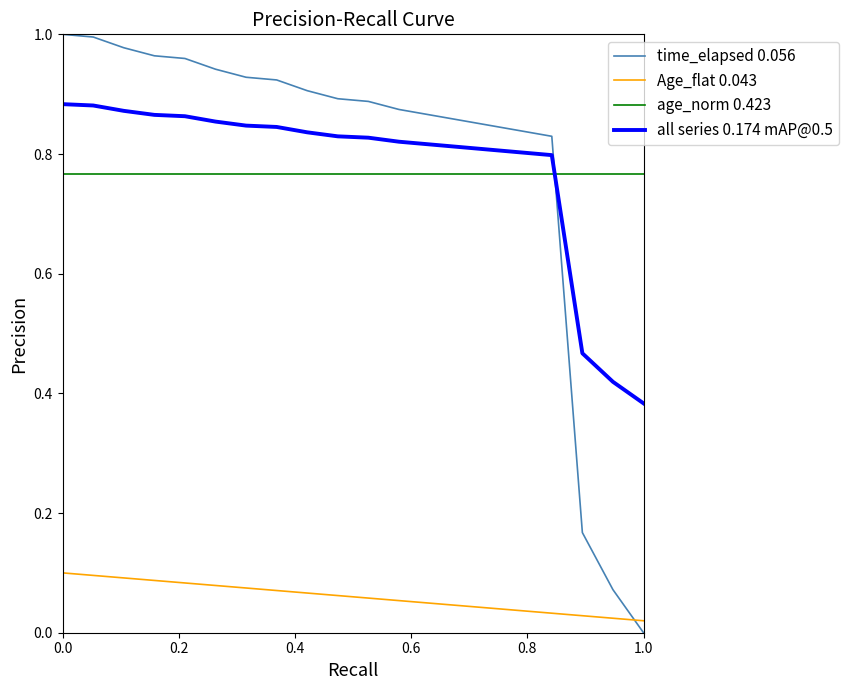

List the series in order of their peak value, lowest first.

Age_flat 0.043, age_norm 0.423, all series 0.174 mAP@0.5, time_elapsed 0.056